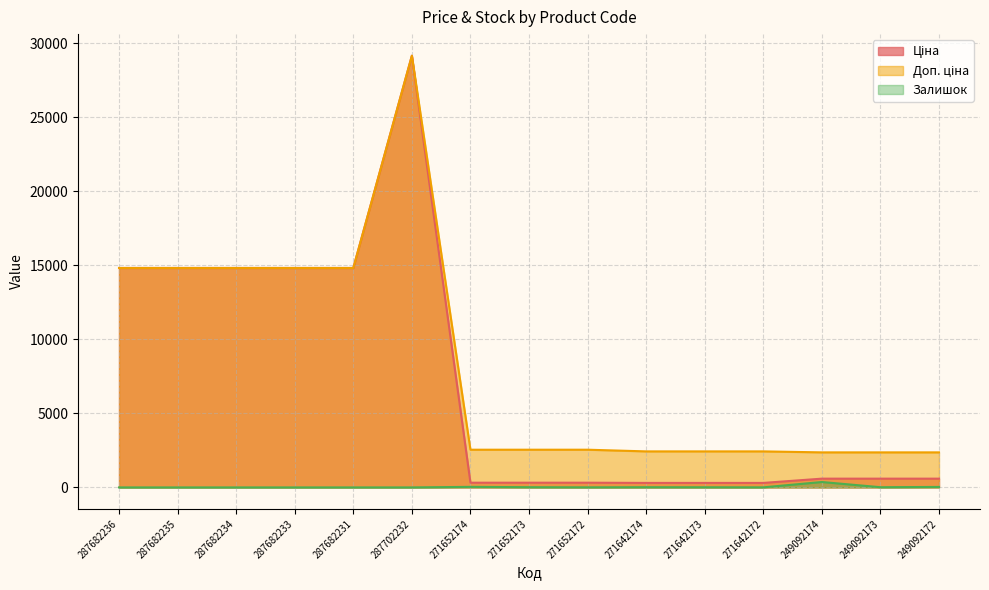

True or false: Ціна has more than 1 points higher than both neighbors.

False